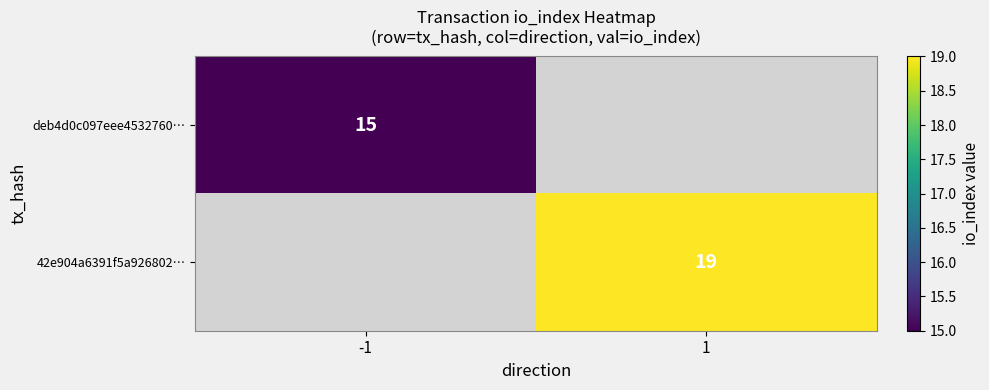

Is it true that 42e904a6391f5a926802… equals 32.6 at 1?

False